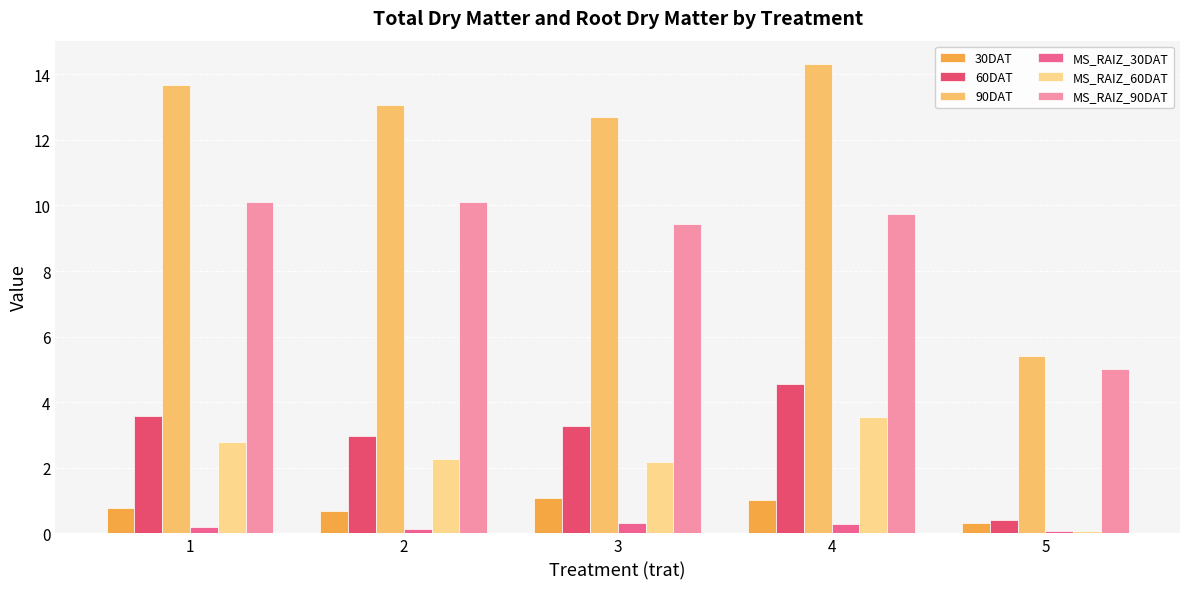

What are all the series names shown in the legend?

30DAT, 60DAT, 90DAT, MS_RAIZ_30DAT, MS_RAIZ_60DAT, MS_RAIZ_90DAT